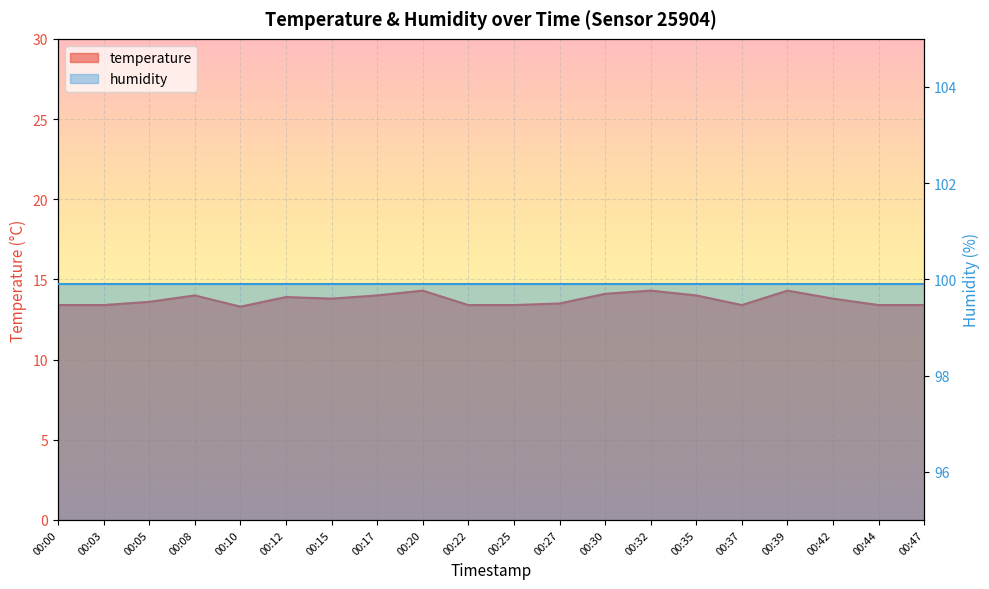

Reading left to right, what are all the values shown in this chart?

00:00=13.4	00:03=13.4	00:05=13.6	00:08=14.0	00:10=13.3	00:12=13.9	00:15=13.8	00:17=14.0	00:20=14.3	00:22=13.4	00:25=13.4	00:27=13.5	00:30=14.1	00:32=14.3	00:35=14.0	00:37=13.4	00:39=14.3	00:42=13.8	00:44=13.4	00:47=13.4